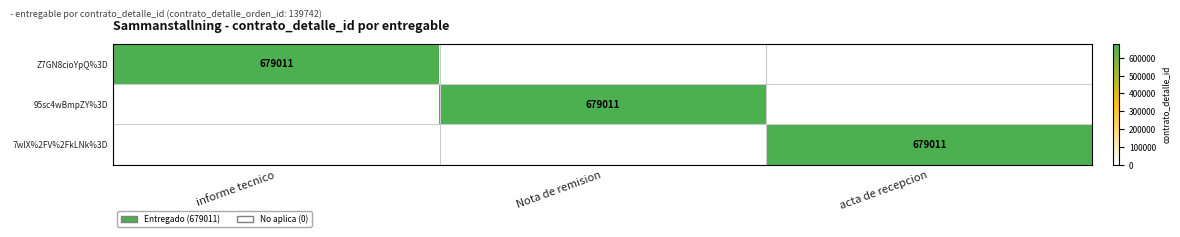

Between informe tecnico and Nota de remision, which is larger?

informe tecnico